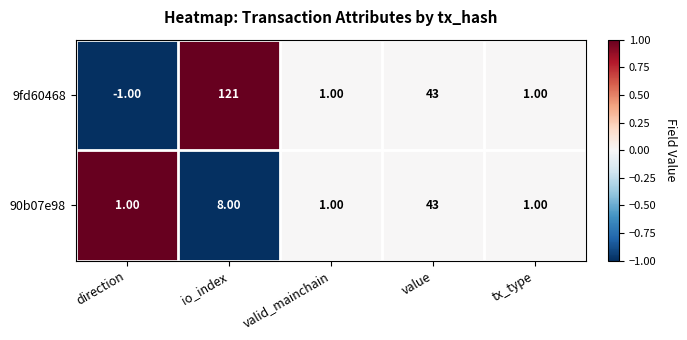

Where does the 9fd60468 series first go above 1?

io_index